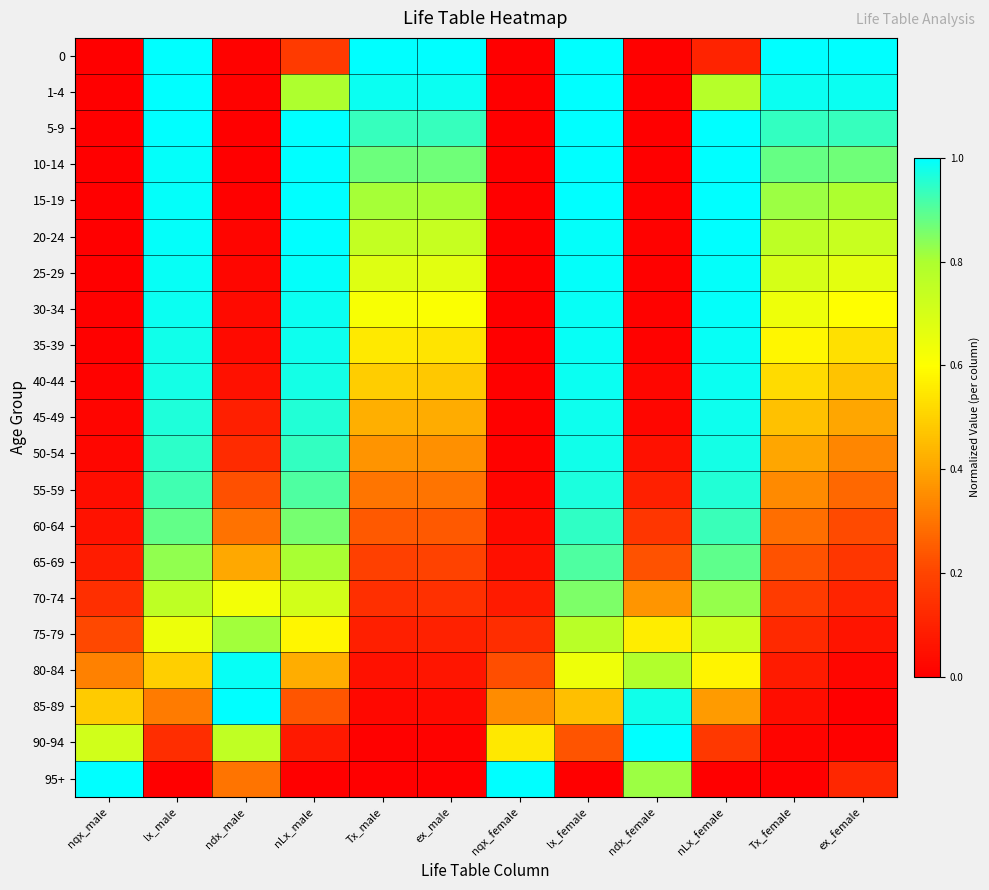

At how many categories does at least one series exceed 0?

12